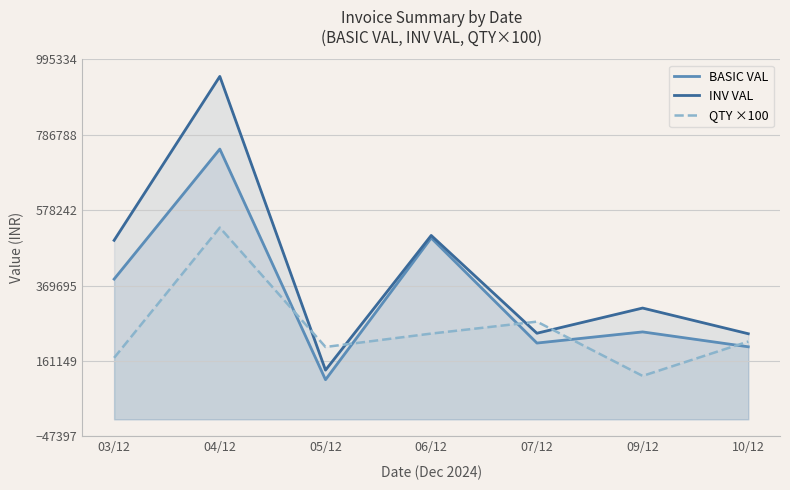

True or false: QTY ×100 has a value of 295523.4 at 05/12.

False